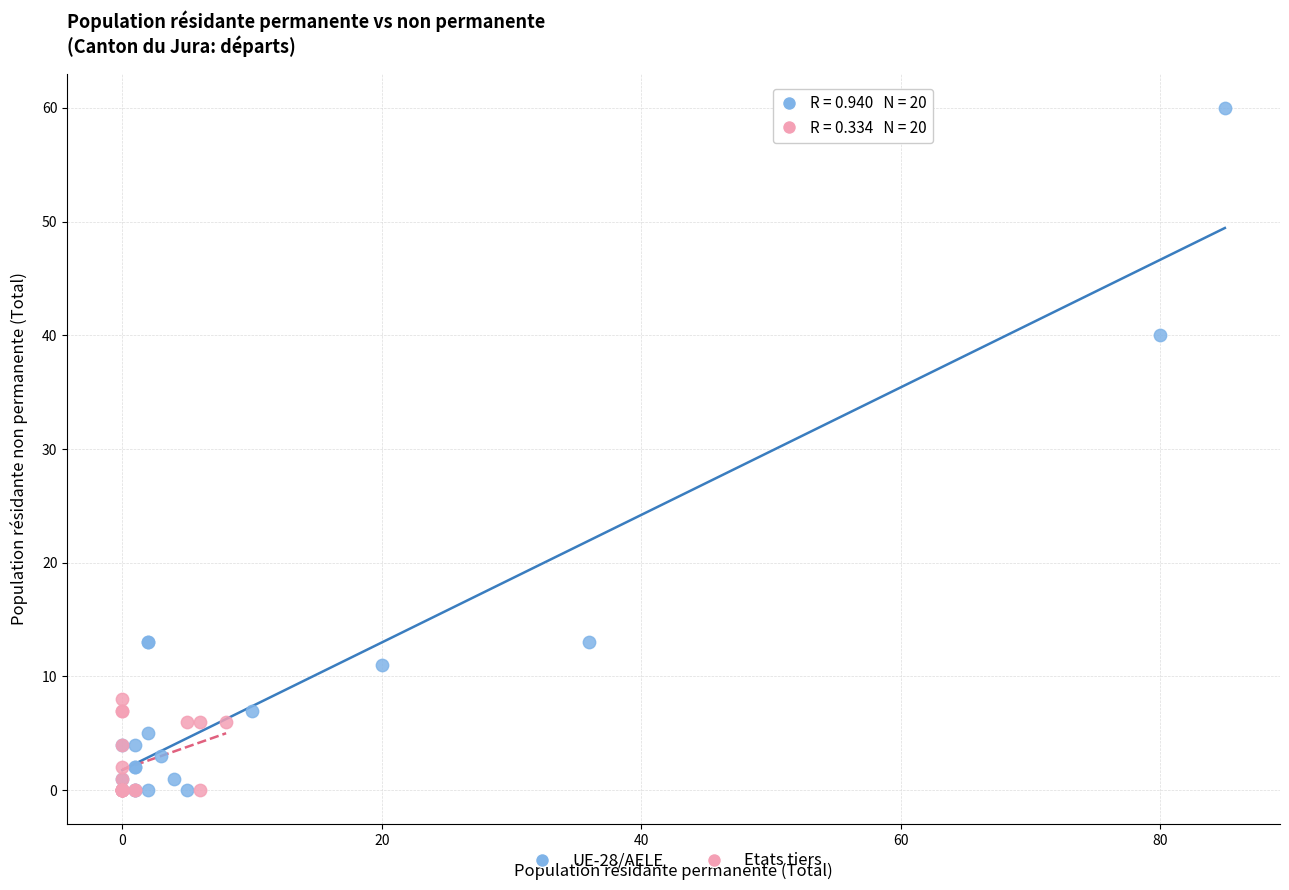

What are all the series names shown in the legend?

UE-28/AELE, Etats tiers